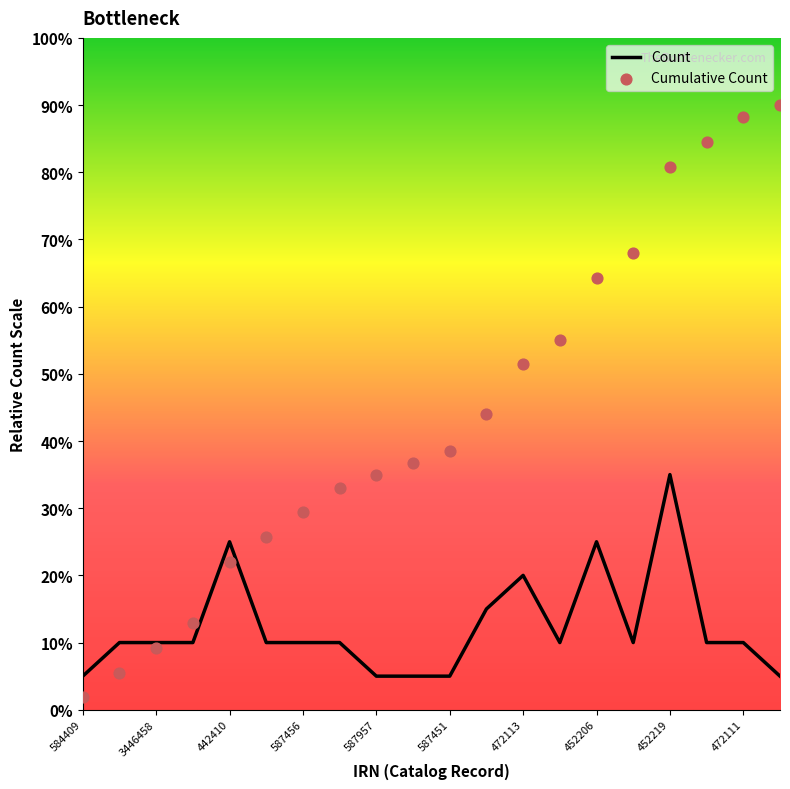

Is the value of Count at 452219 greater than the value of Cumulative Count at 452224?

No